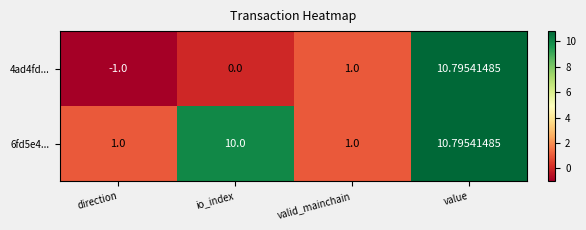

Which category has the lowest value in the 4ad4fd... series?

direction